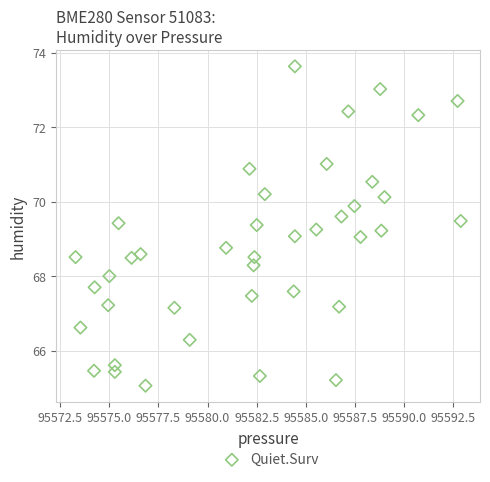

What is the range of Y values (max minus min)?

8.6